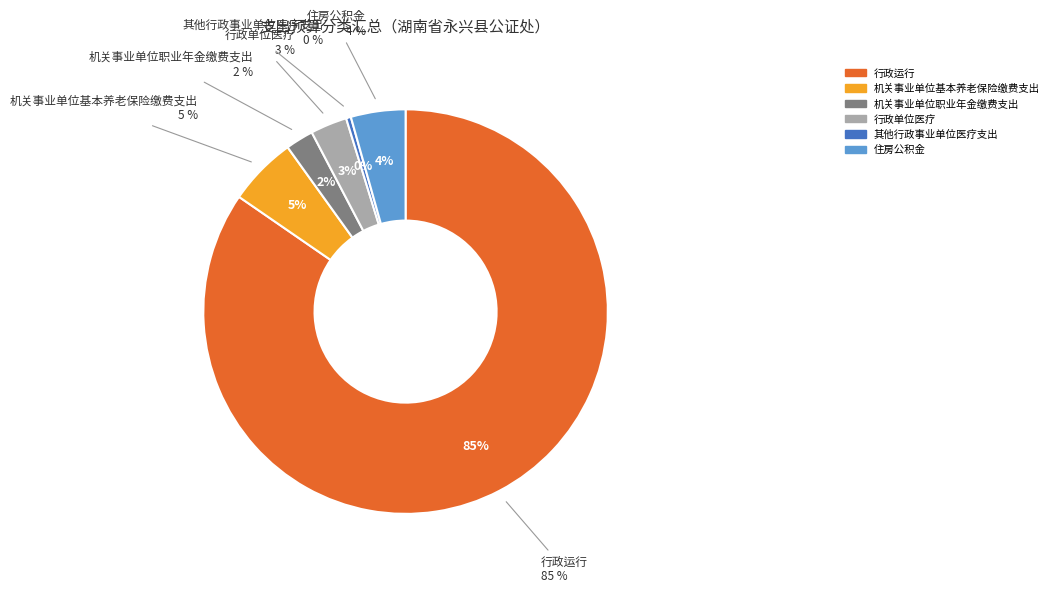

To the nearest percent, what percentage of the pie is 行政单位医疗?

3%